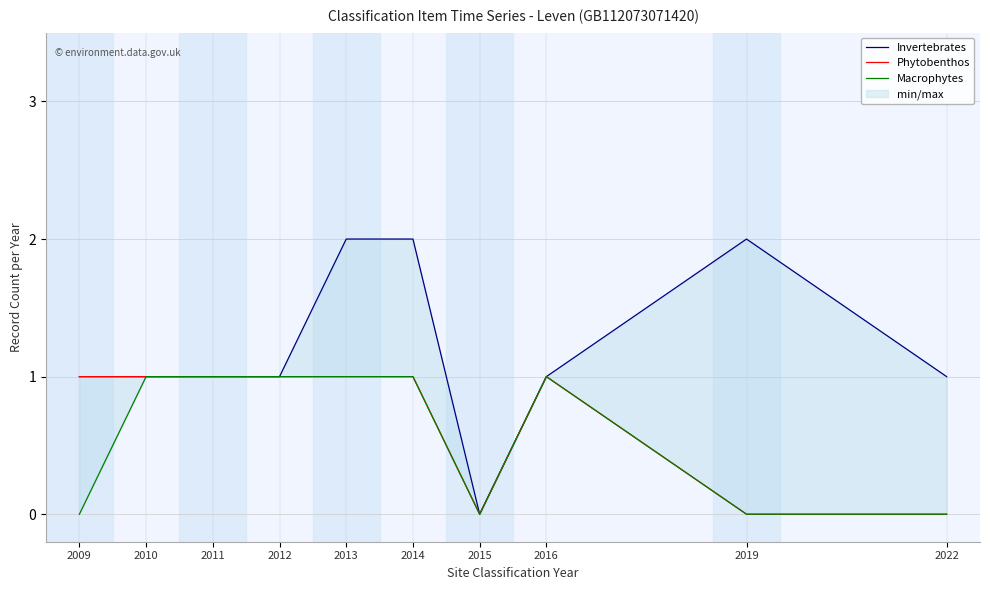

How many positive values does the Phytobenthos series have?

7